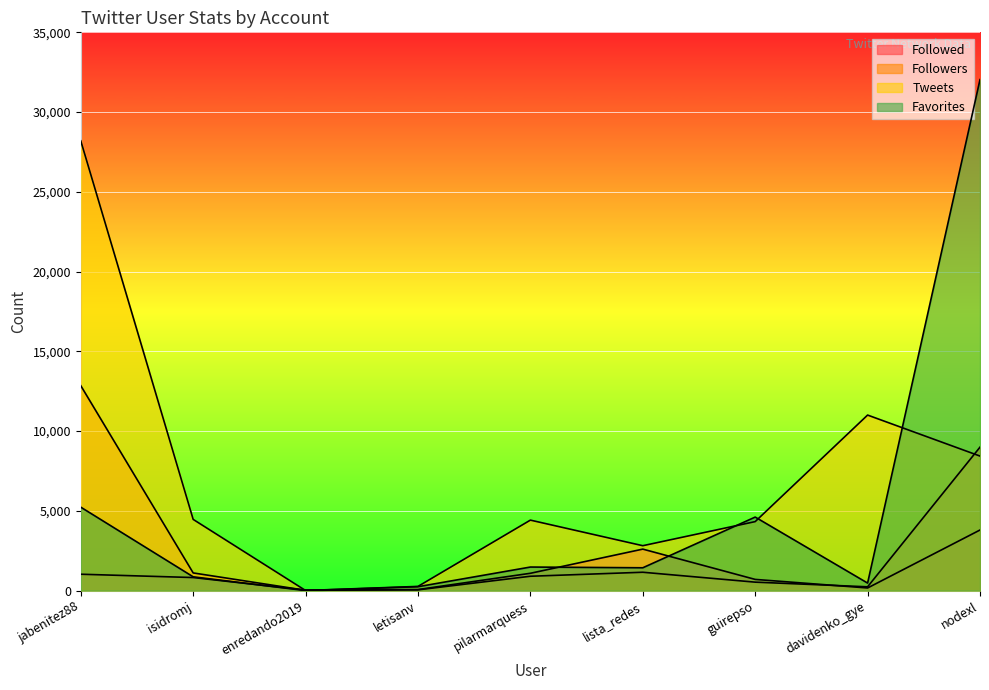

Is it true that Tweets equals 8 at enredando2019?

False